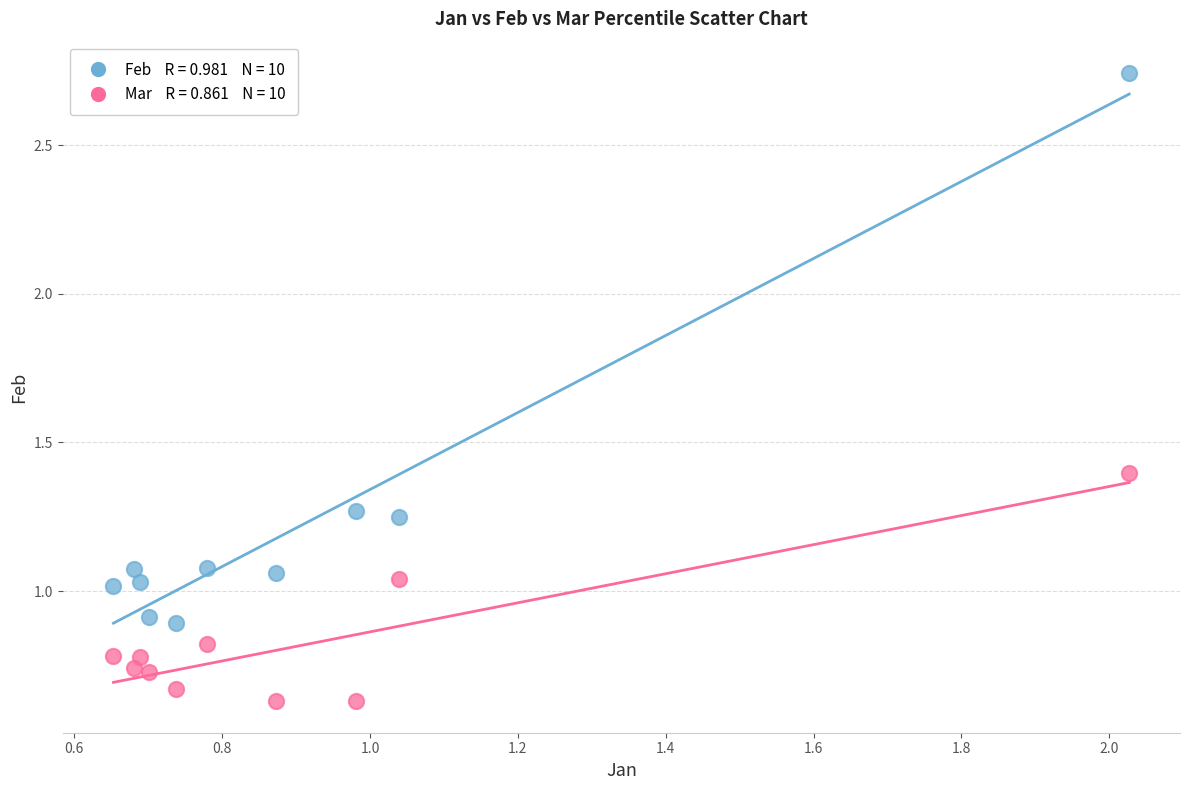

Across all data points, what is the range of Y values (max minus min)?

2.1